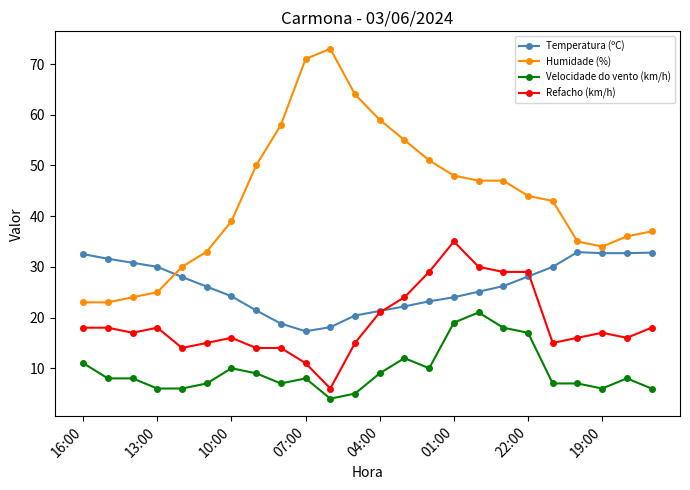

Which series has the largest total across all categories?

Humidade (%)